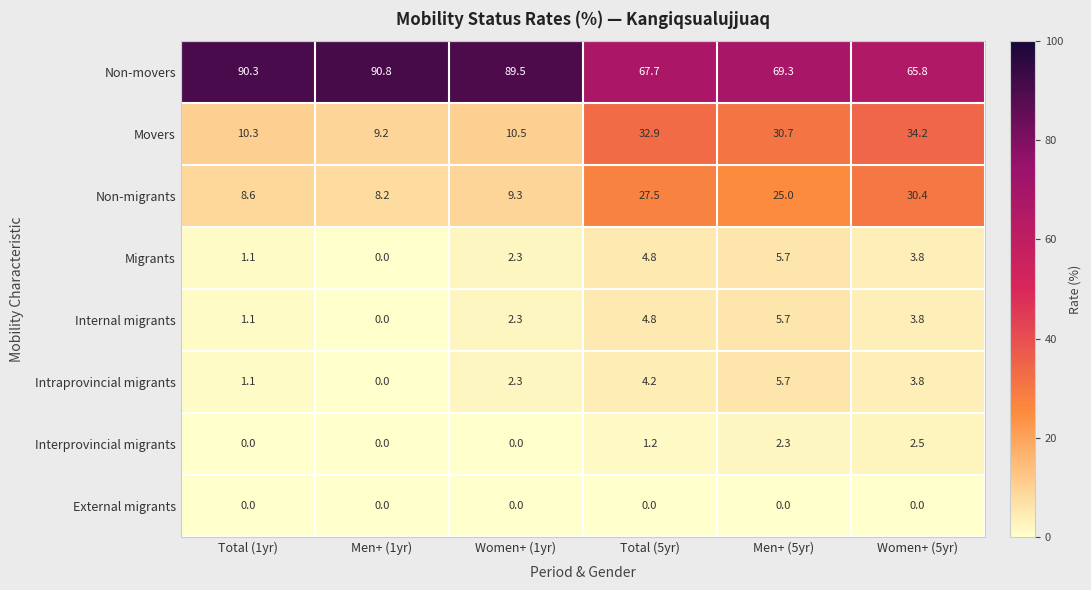

What is the difference between the highest and lowest values at Women+ (1yr)?

89.5